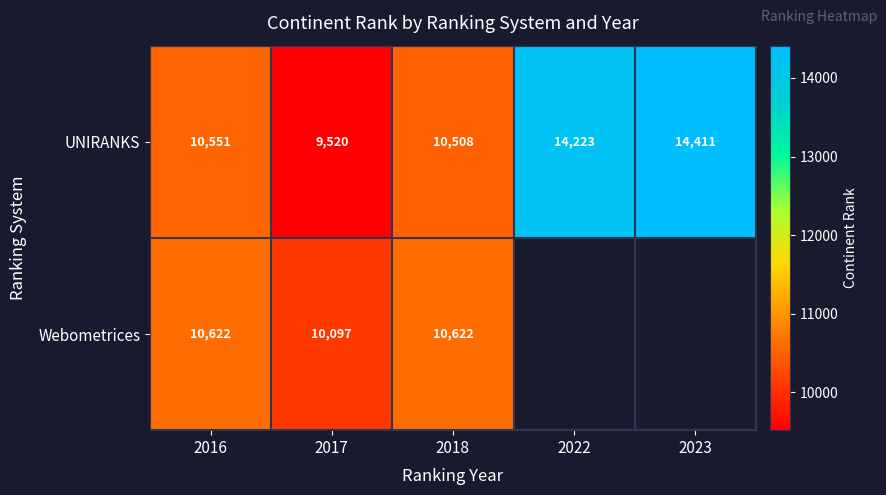

Is it true that Webometrices equals 13559.7 at 2017?

False